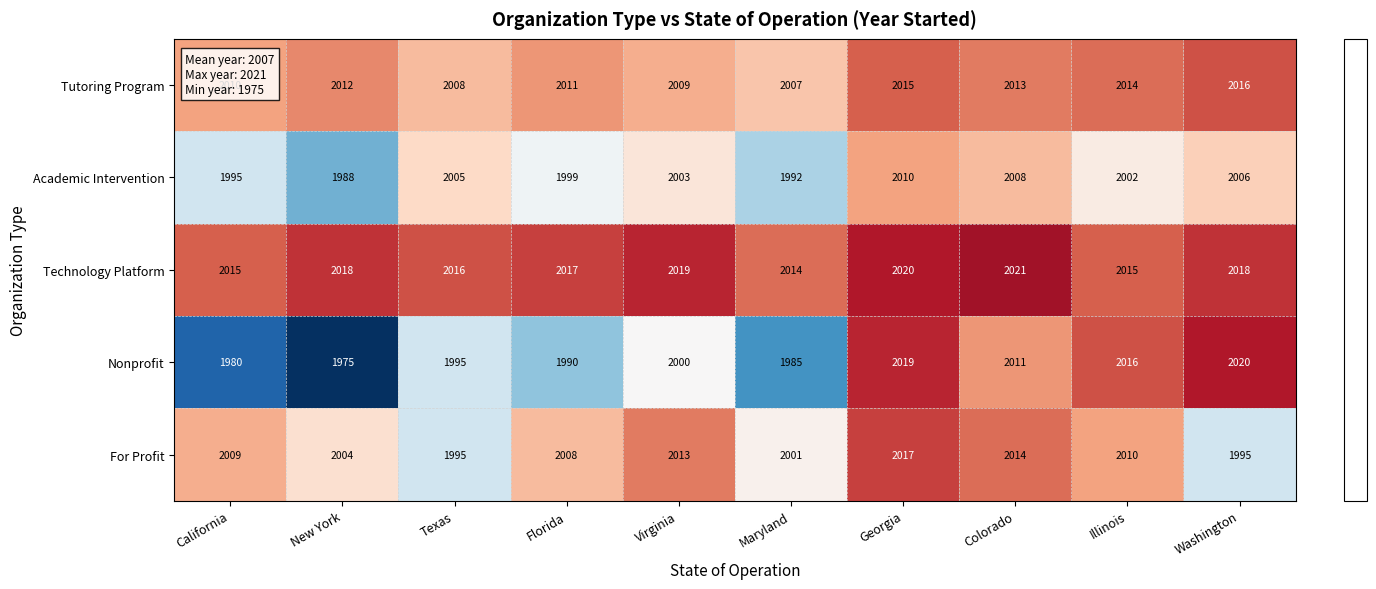

What is the maximum value for Academic Intervention?

2010